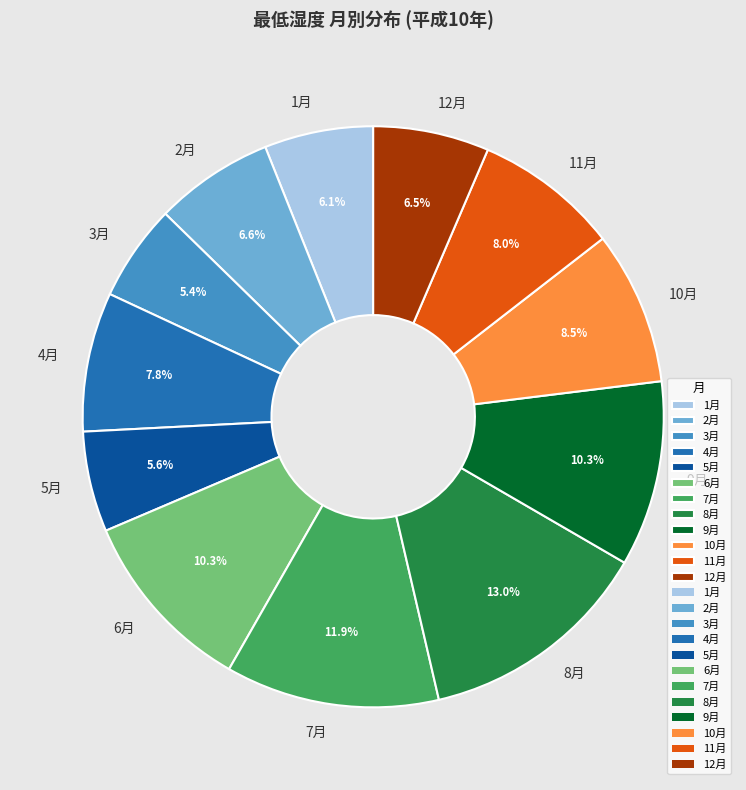

Which slice is the largest?

8月